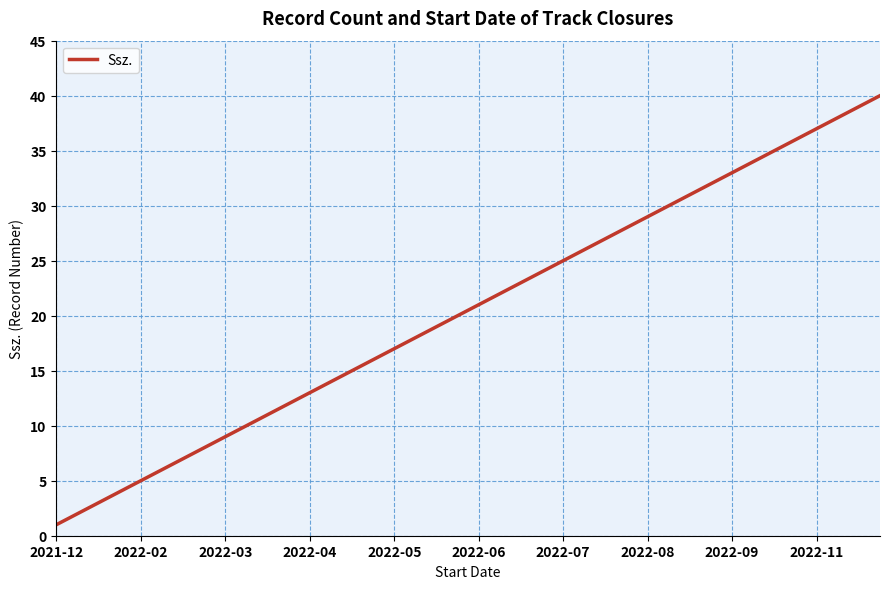

How many distinct data groups are displayed?

1